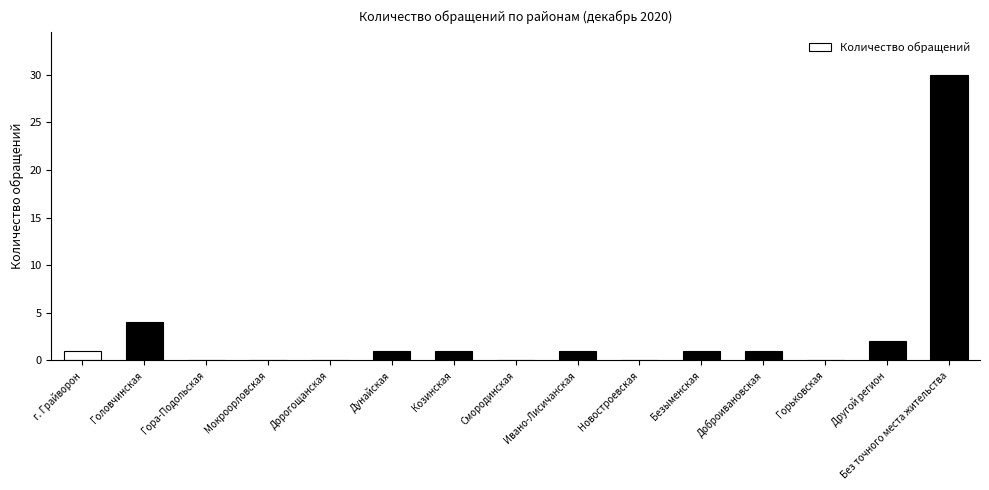

Between Без точного места жительства and Дунайская, which is larger?

Без точного места жительства